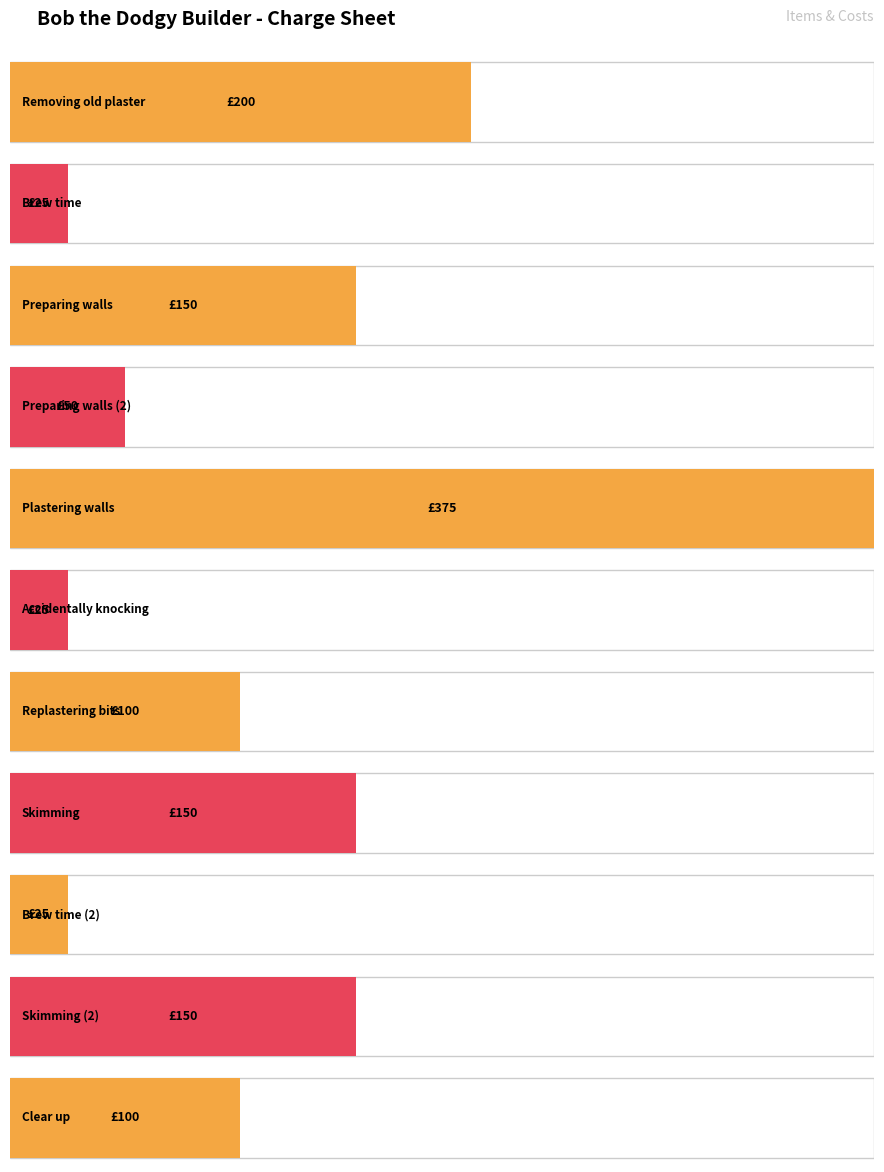

Approximately how many times larger is the value at Preparing walls compared to Removing old plaster?

0.8